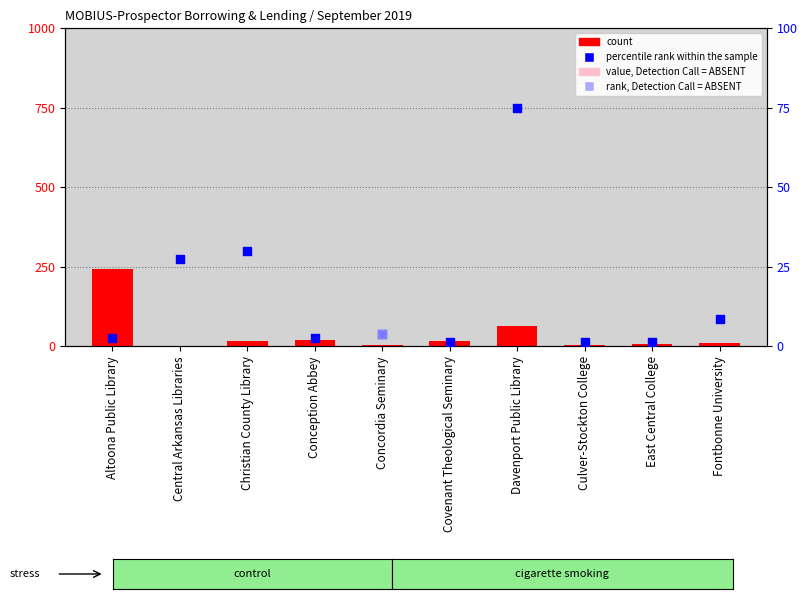

Which series has the largest Y range (max minus min)?

count